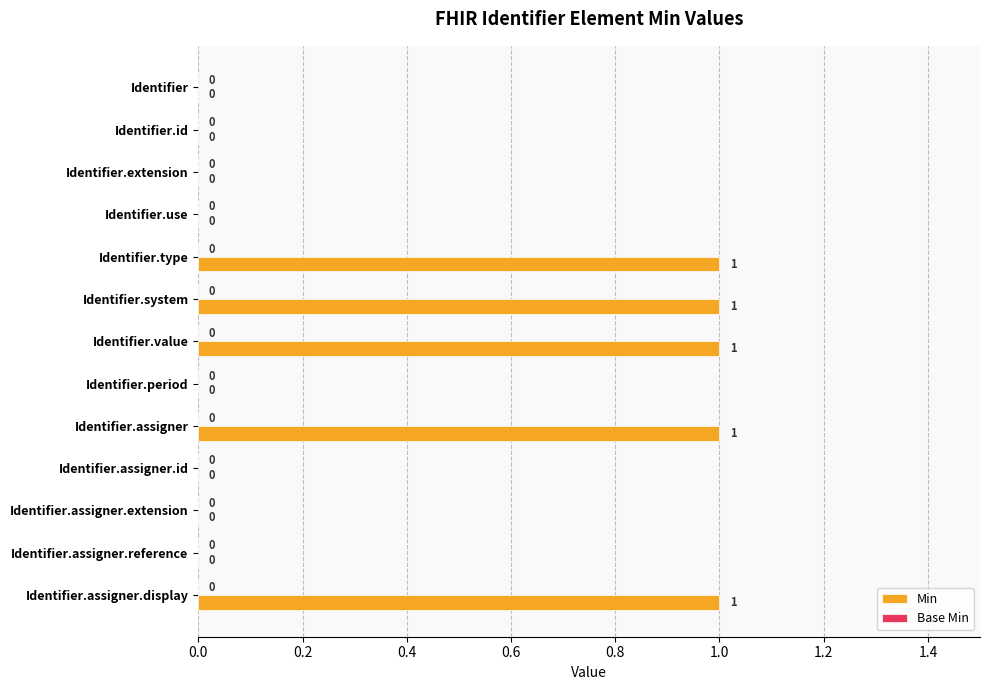

The chart shows a value of 1 at Identifier.value. True or false?

True